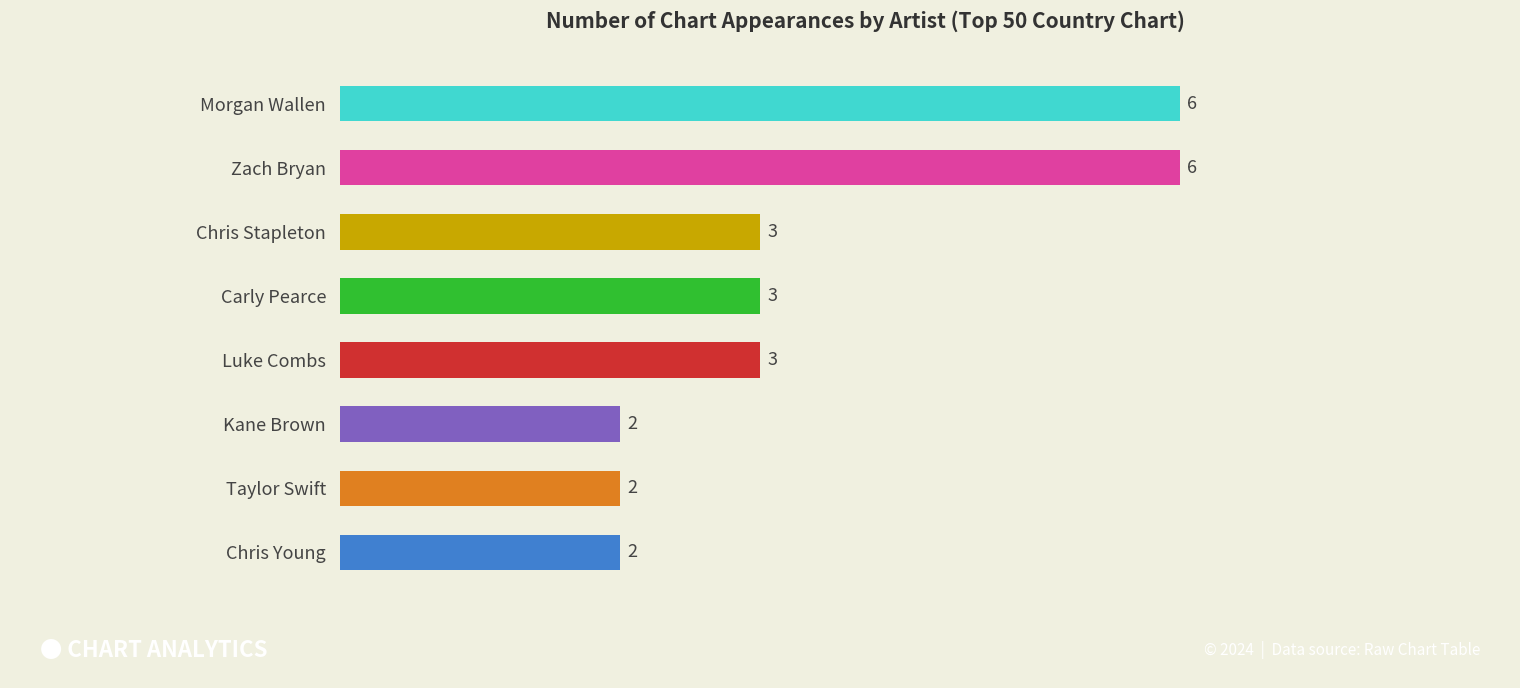

The chart shows a value of 4 at Luke Combs. True or false?

False